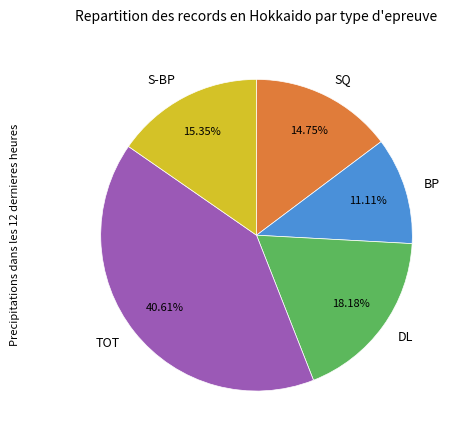

What is the smallest slice in the pie chart?

BP